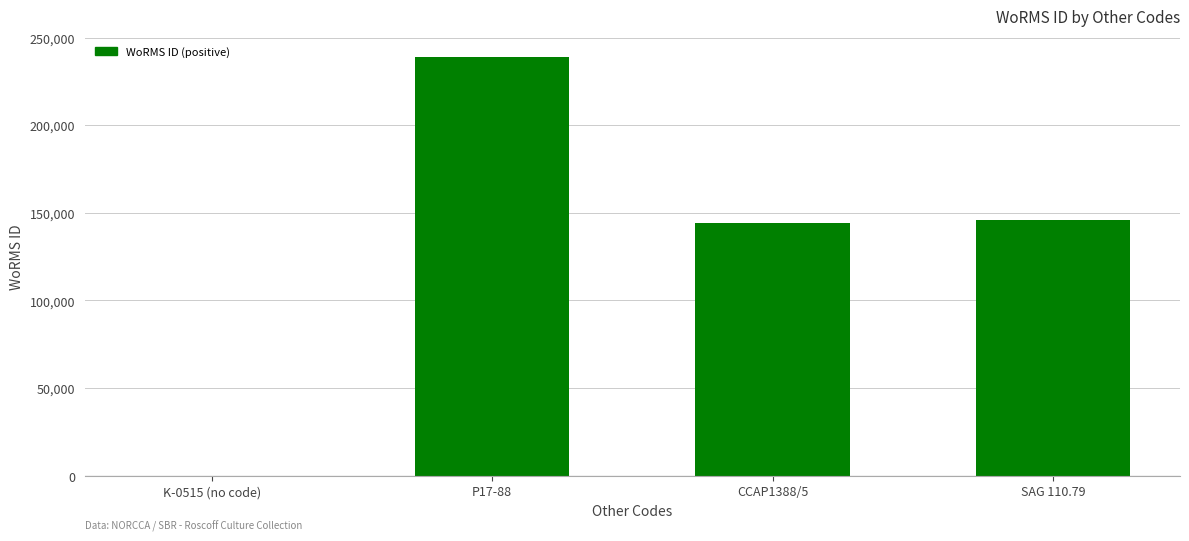

Reading left to right, list all the values displayed in this chart.

0	238968	144227	145787